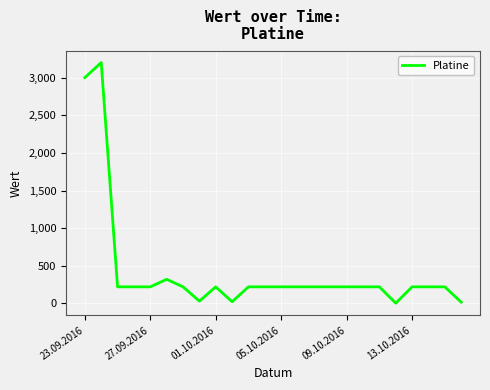

What is the greatest value displayed?

3200